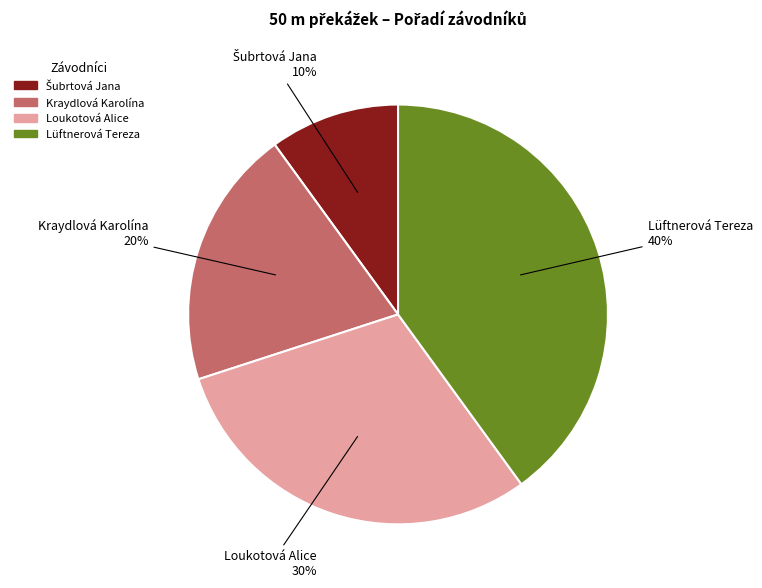

Is there any slice that represents more than half of the pie?

No